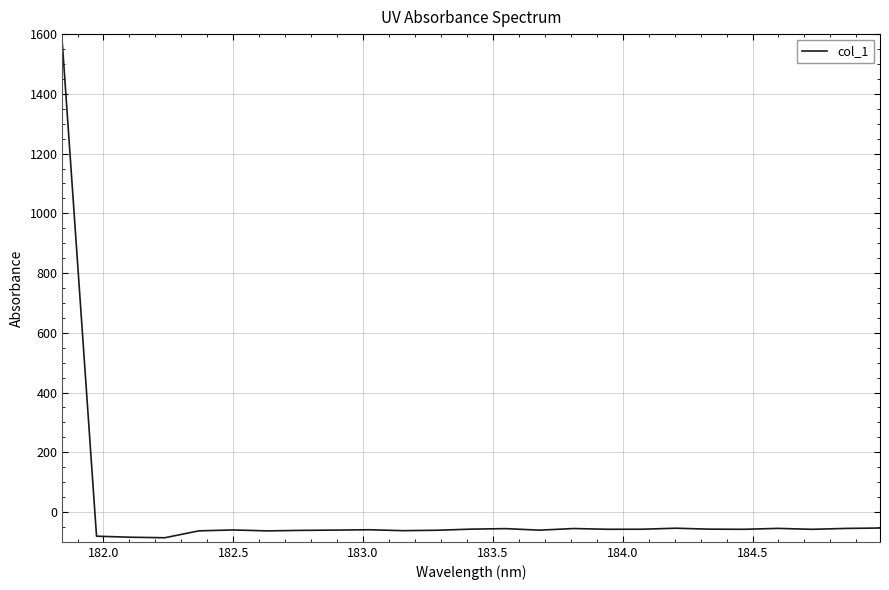

What is the greatest value displayed?

1565.2